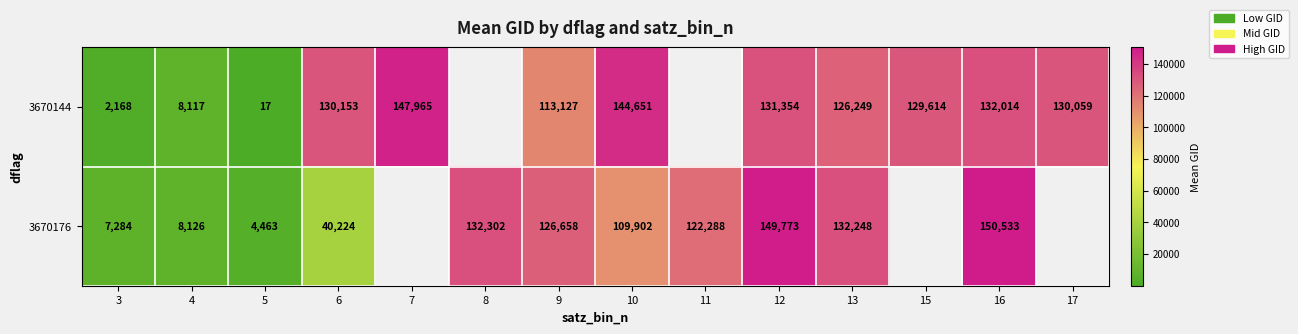

Which series changed the most between 4 and 9?

3670176